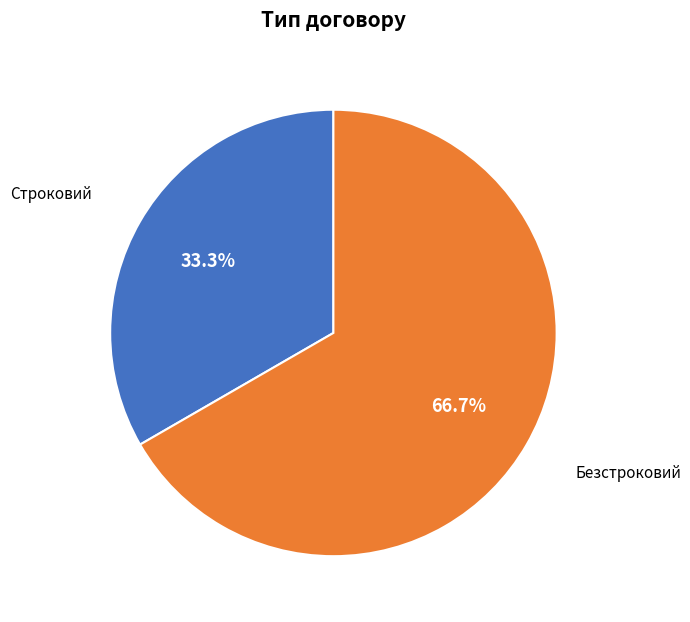

Combined, what portion of the pie is Безстроковий and Строковий?

100.0%